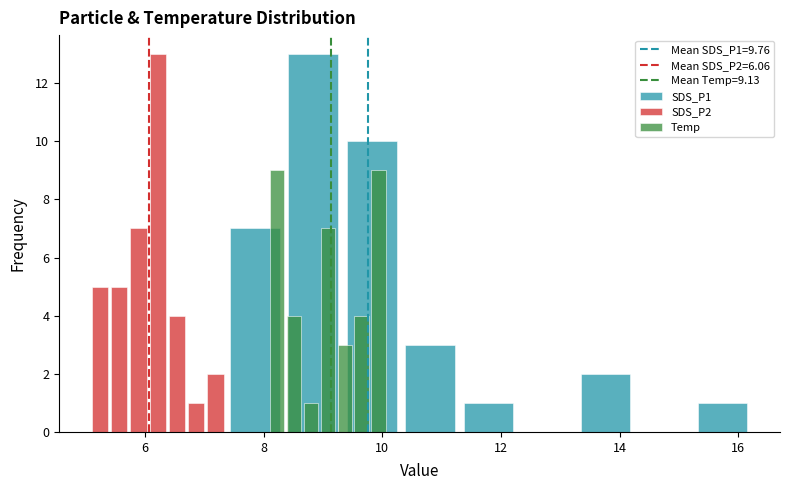

What is the difference between the maximum and minimum values in the SDS_P2 series?

2.3